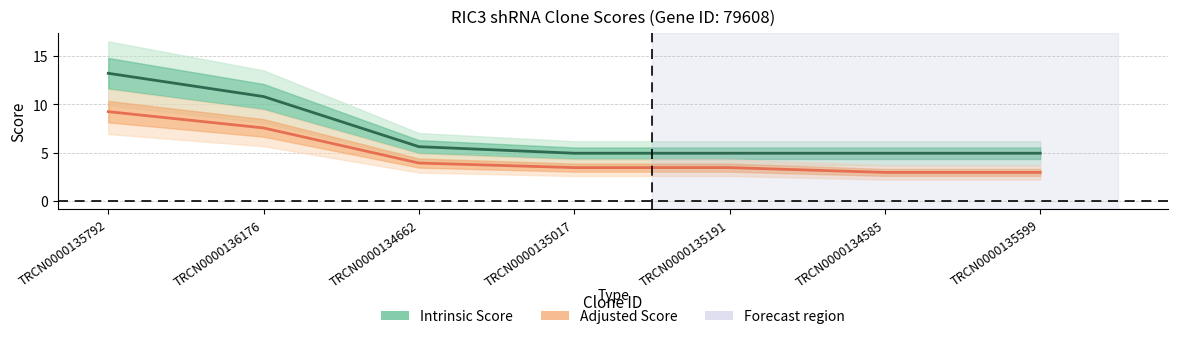

Which series has the largest total across all categories?

Intrinsic Score